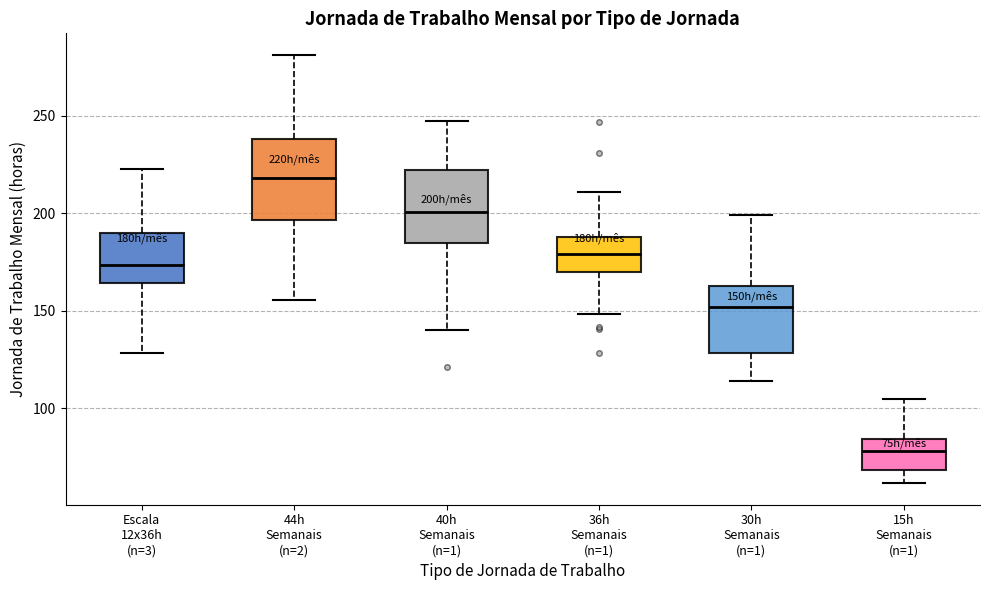

Reading left to right, read every box against the y-axis: the position of its median line, the range the box covers, and the ends of its whiskers. The values are not printed on the chart, so give them approximately, as read against the axis.

Escala 12x36h (n=3): median 175, box 165 to 190, whiskers 130 to 225
44h Semanais (n=2): median 220, box 195 to 240, whiskers 155 to 280
40h Semanais (n=1): median 200, box 185 to 220, whiskers 140 to 245
36h Semanais (n=1): median 180, box 170 to 190, whiskers 150 to 210
30h Semanais (n=1): median 150, box 130 to 165, whiskers 115 to 200
15h Semanais (n=1): median 80, box 70 to 85, whiskers 60 to 105